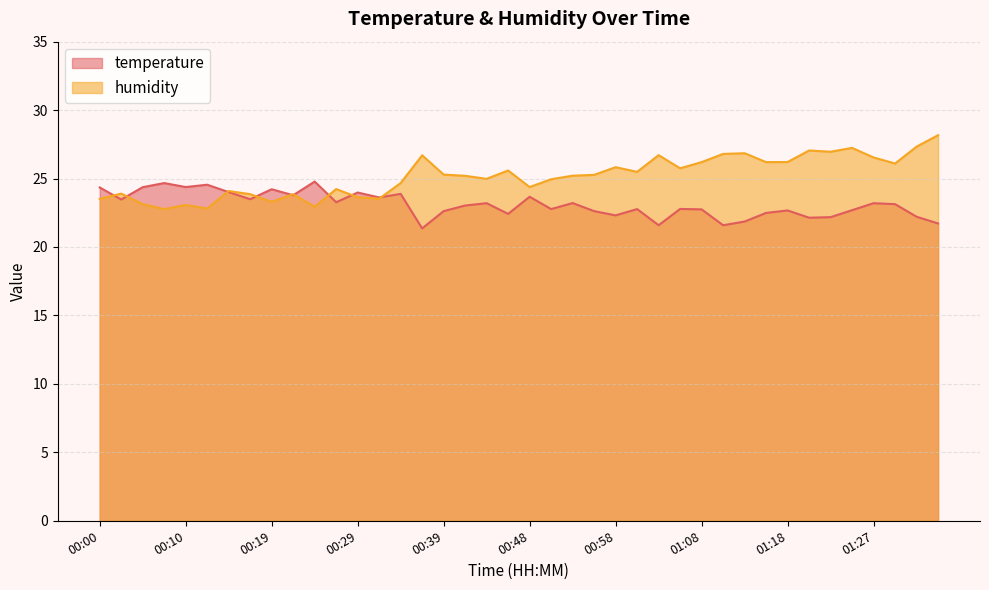

What is the difference between the humidity values at 00:27 and 00:02?

0.3